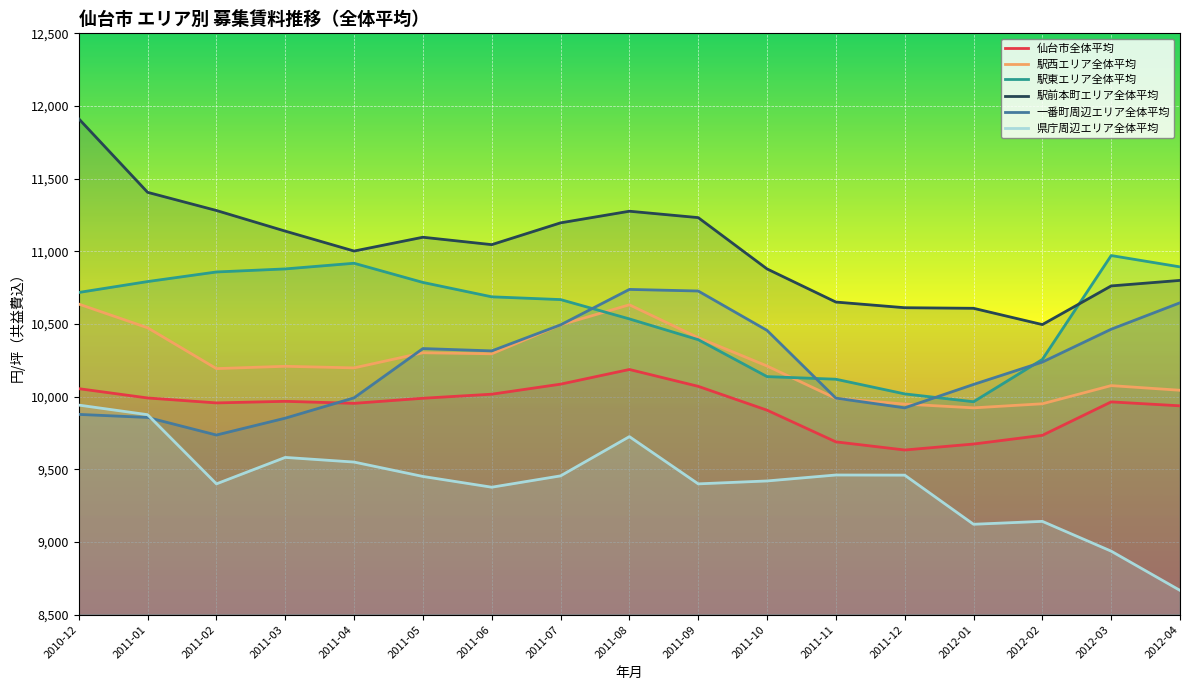

Does the chart display data point markers on the line(s)?

No